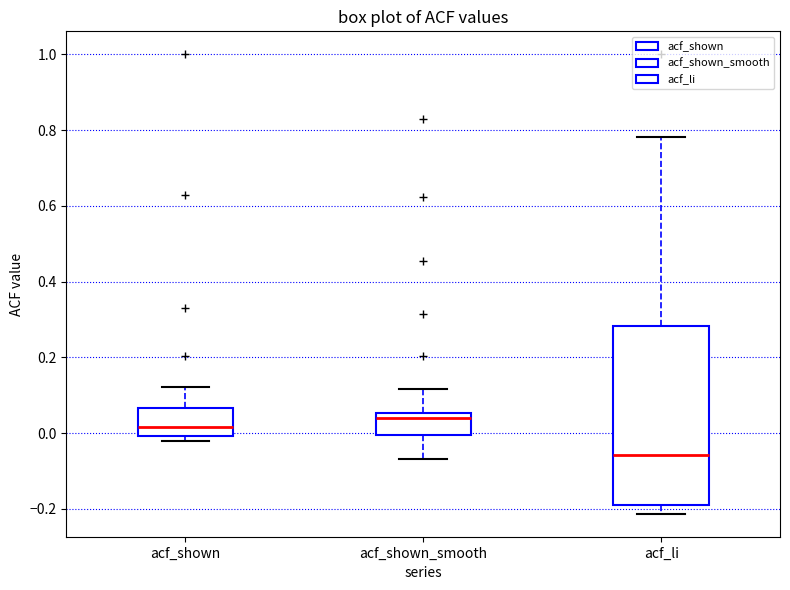

Comparing the boxes themselves (not the whiskers), which one is the tallest?

acf_li